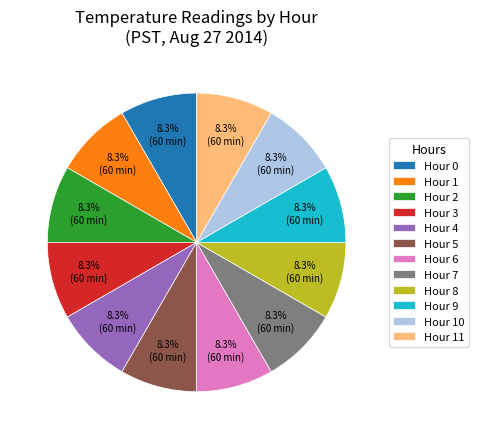

Is there a majority slice in this chart?

No